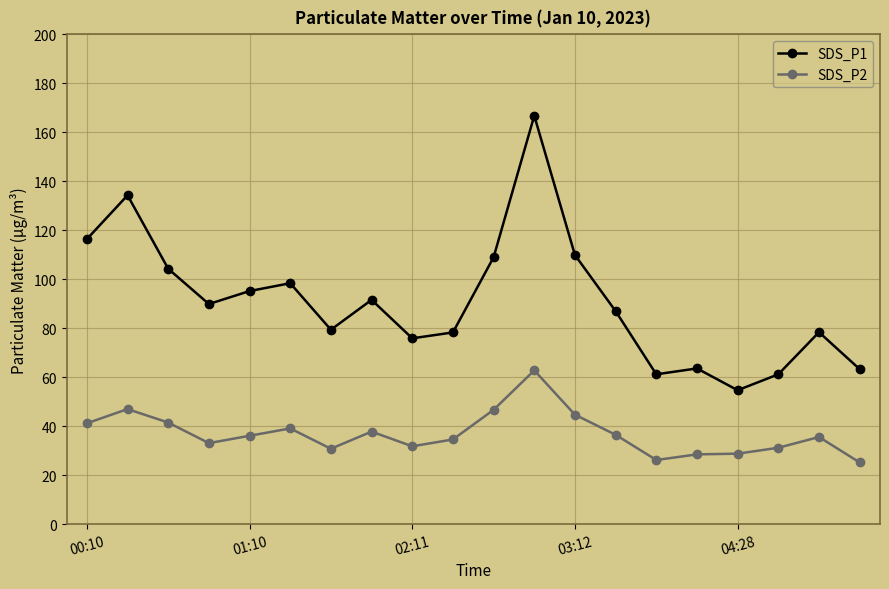

What is the value of the SDS_P1 point at the 15th from the left?

61.2